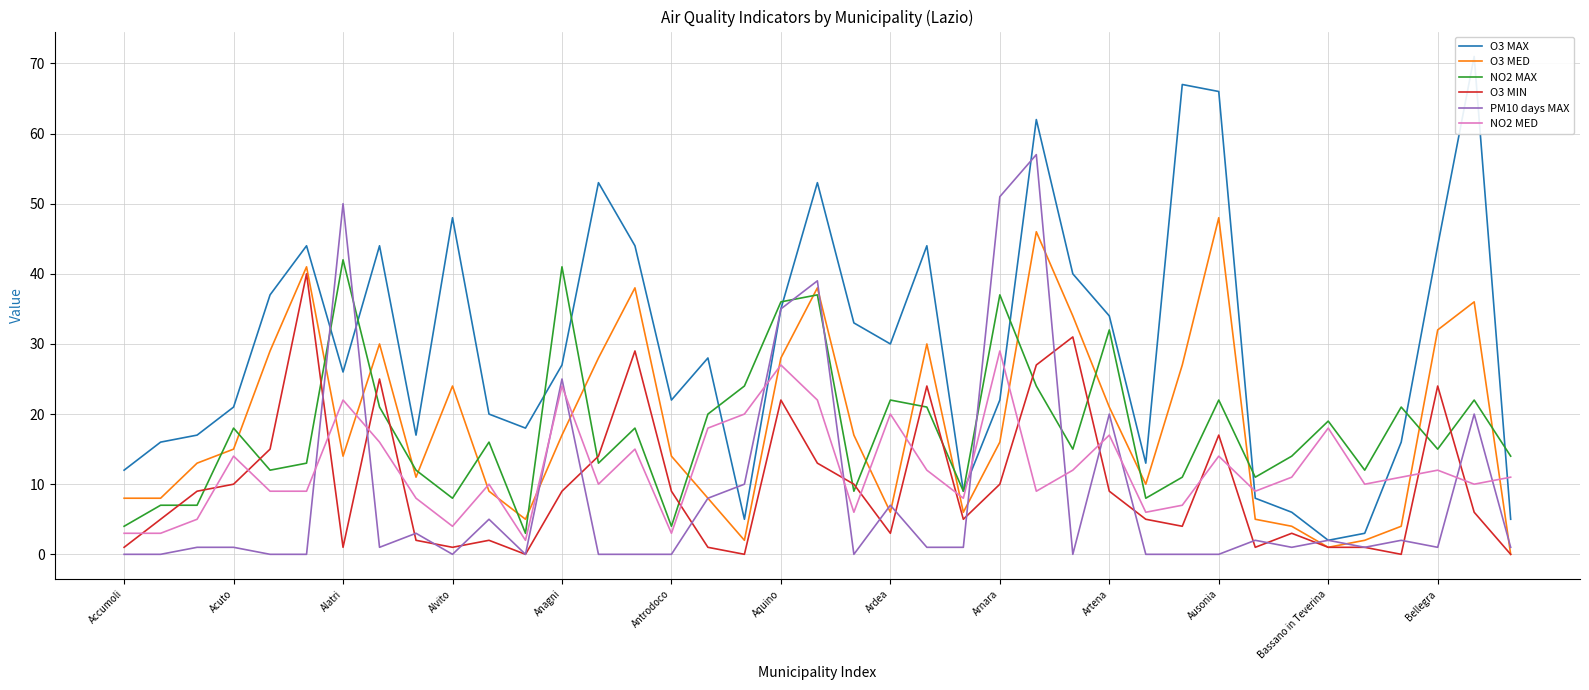

How many lines are shown in the chart?

6